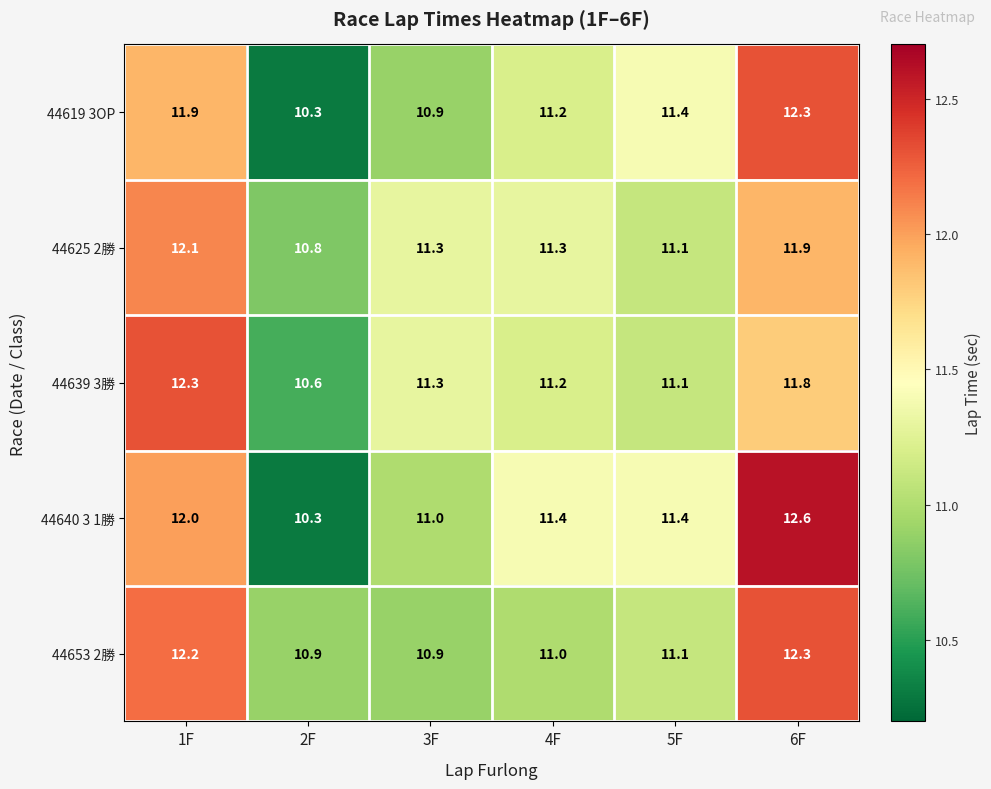

What value does the 44639 3勝 series have at 5F?

11.1